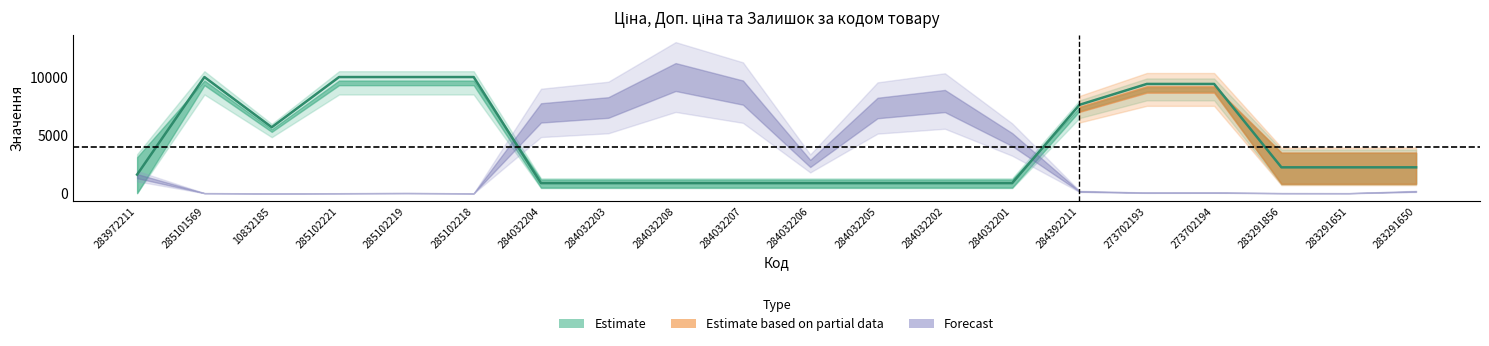

The value of Ціна at 10832185 is 5673.8. True or false?

True